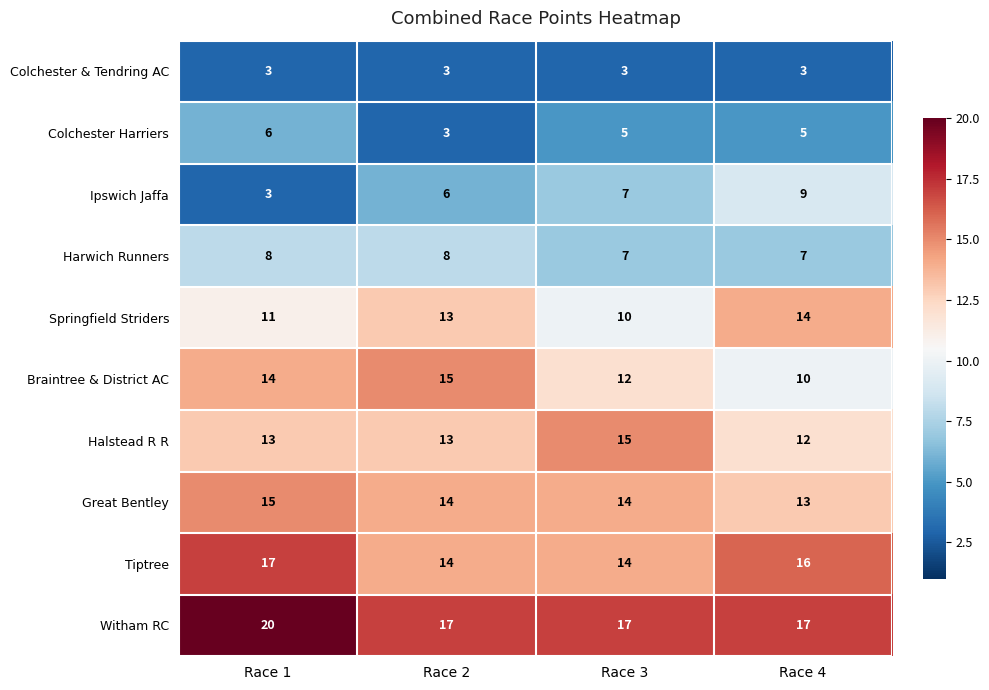

At which category is the sum across all series the highest?

Race 1